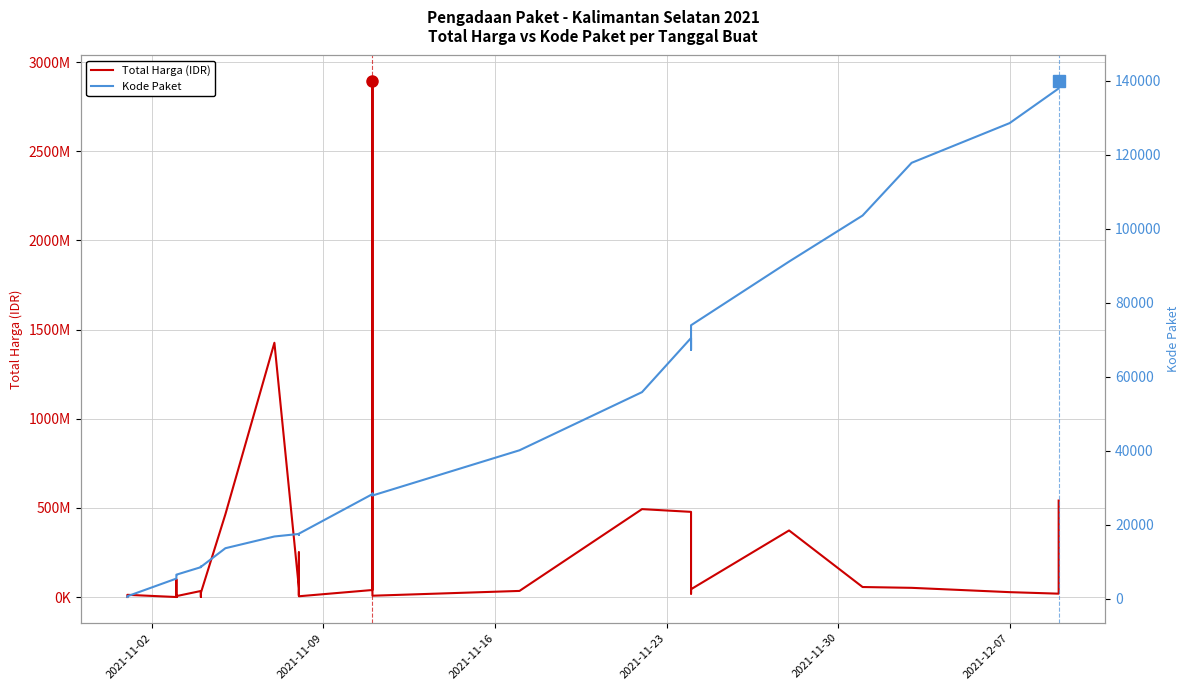

Reading left to right, transcribe all the data shown in this chart.

Total Harga (IDR): 333600	12453900	78000	98772570	2772000	265000	4672200	182000	8742500	5129000	34000000	32441200	577875	23653000	464002100	1425867900	49730040	9180000	15513960	250350000	4350000	39440000	2892122000	7401240	34292000	493000000	477600000	19175000	43859200	373404000	56152800	51601000	27412000	18900000	541071000
Kode Paket: 464	675	5449	5997	6214	6246	6300	6350	6397	6503	8530	8646	8668	8601	13652	16823	17509	17272	17283	17238	17580	28271	28425	27891	40112	55826	70453	67279	73894	91101	103541	117783	128516	137876	139817